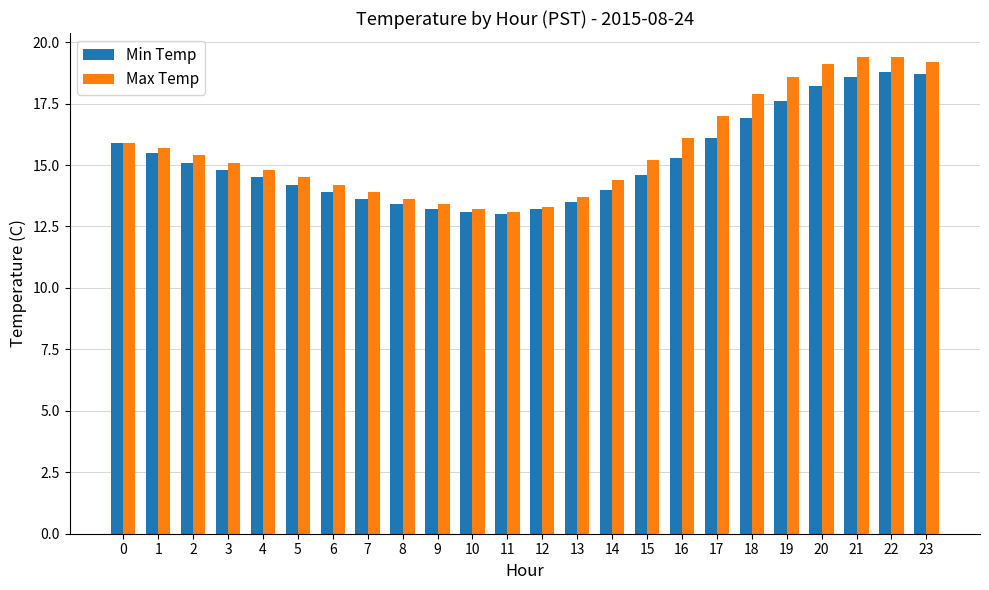

Rank the series by their maximum value, from highest to lowest.

Max Temp, Min Temp